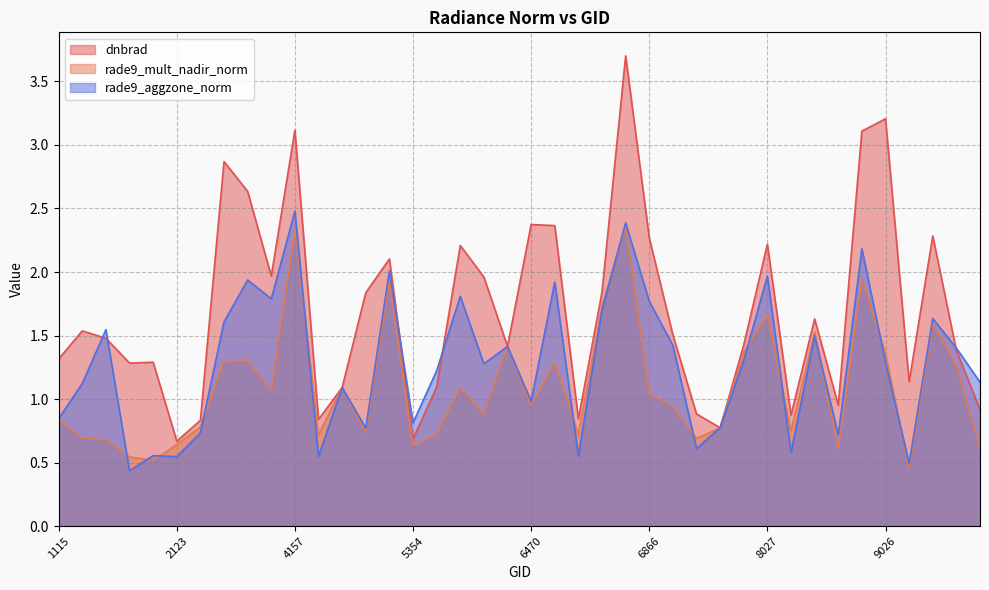

Rank the series by their maximum value, from lowest to highest.

rade9_mult_nadir_norm, rade9_aggzone_norm, dnbrad